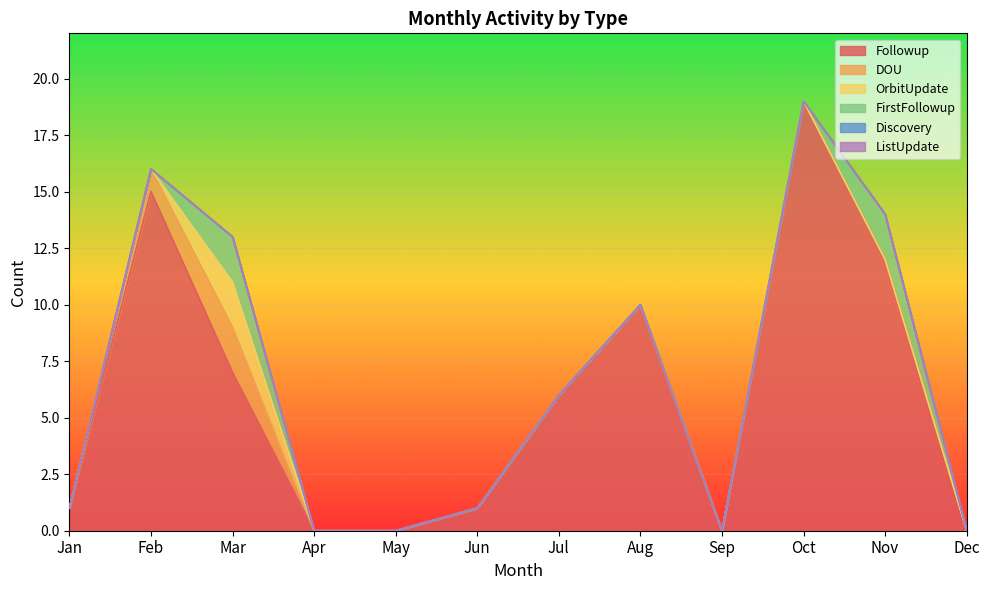

Is the value of ListUpdate at Sep greater than the value of OrbitUpdate at Sep?

No